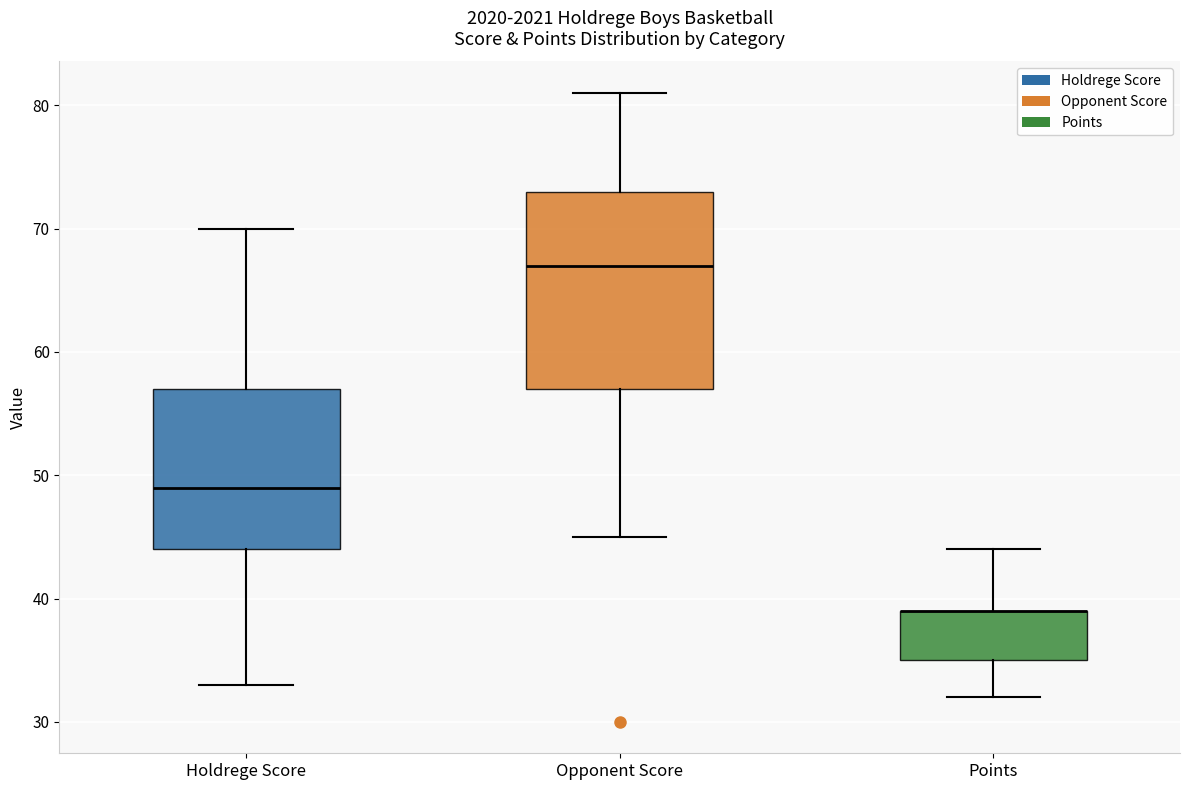

Reading left to right, read every box against the y-axis: the position of its median line, the range the box covers, and the ends of its whiskers. The values are not printed on the chart, so give them approximately, as read against the axis.

Holdrege Score: median 49, box 44 to 57, whiskers 33 to 70
Opponent Score: median 67, box 57 to 73, whiskers 45 to 81
Points: median 39 (drawn on the box's upper edge), box 35 to 39, whiskers 32 to 44